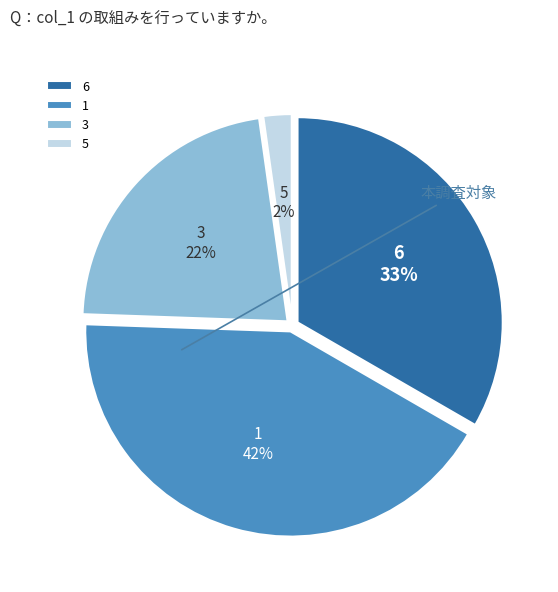

Is it true that 6 is 33% of the pie?

True